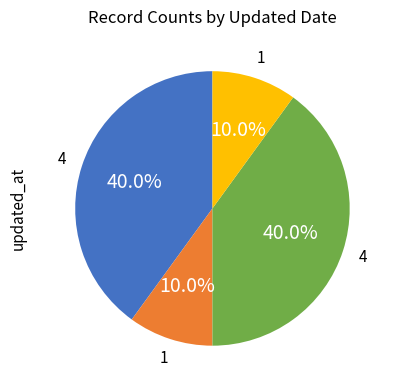

Count the number of slices in the pie.

4